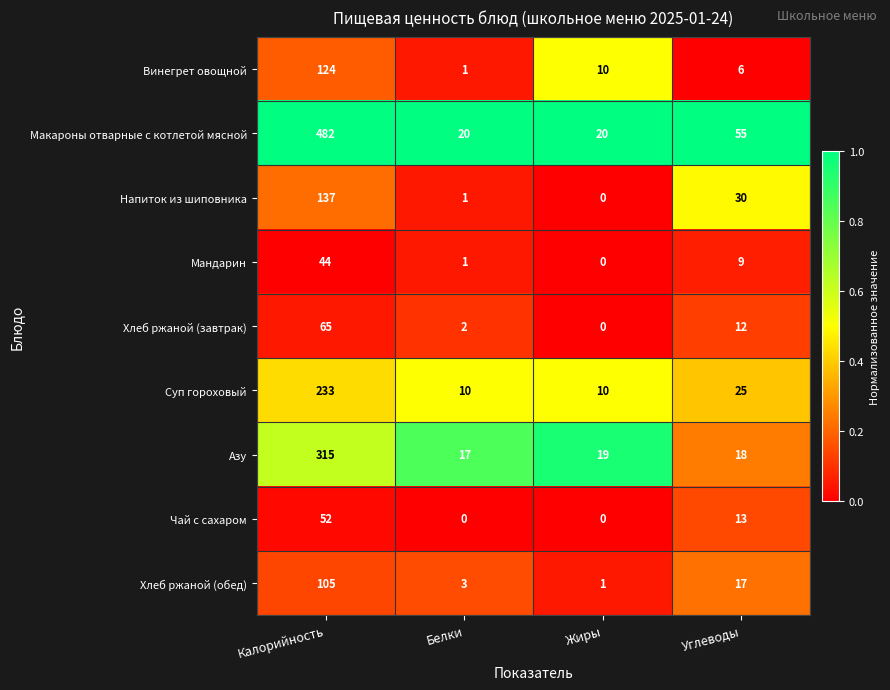

The value of Мандарин at Белки is 1. True or false?

True